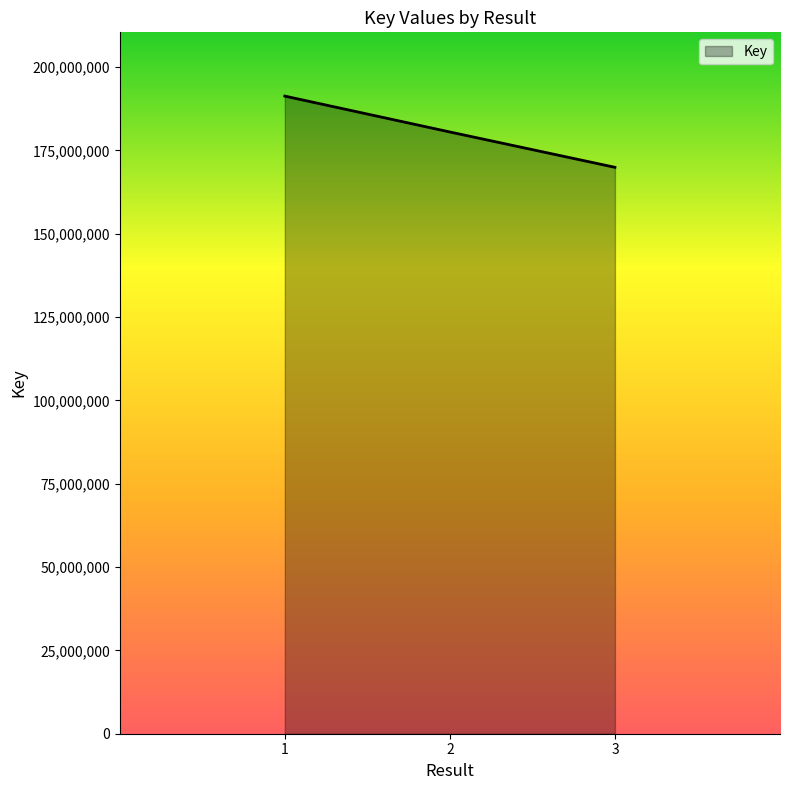

What is the maximum value shown in the chart?

191278646